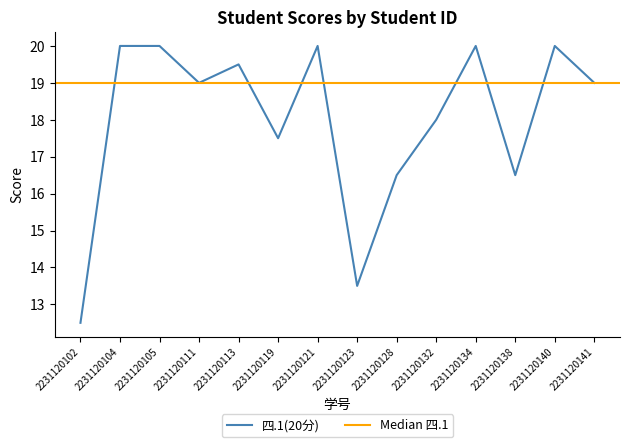

At which category does the data reach its first local peak?

2231120113